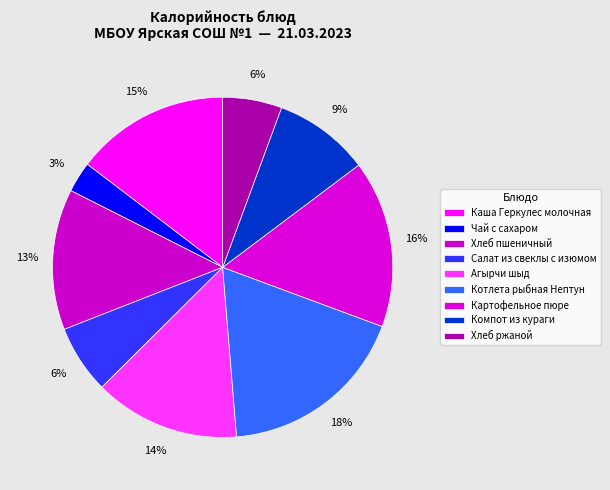

How much of the chart is everything except Салат из свеклы с изюмом?

93.5%